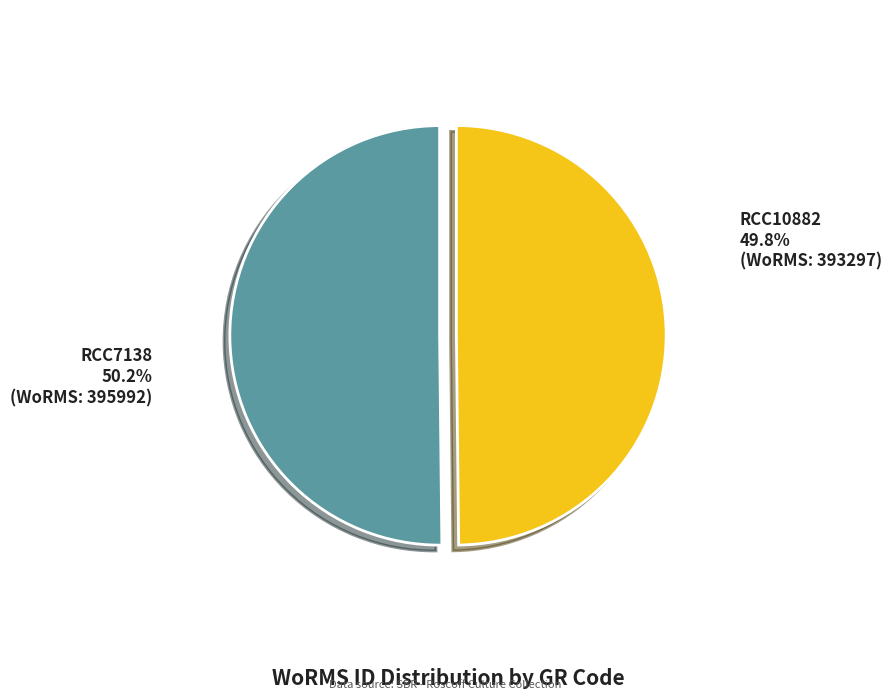

Approximately how many times larger is the value at RCC7138 compared to RCC10882?

1.0